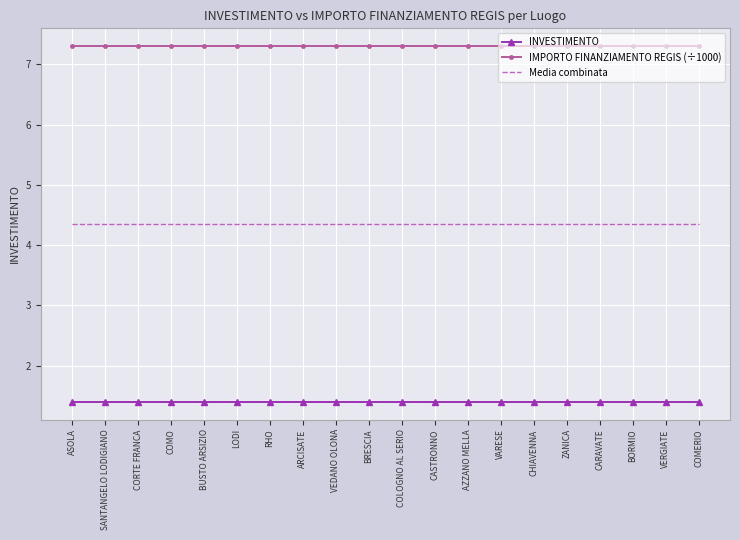

Rank the series by their average value, from lowest to highest.

INVESTIMENTO, Media combinata, IMPORTO FINANZIAMENTO REGIS (÷1000)